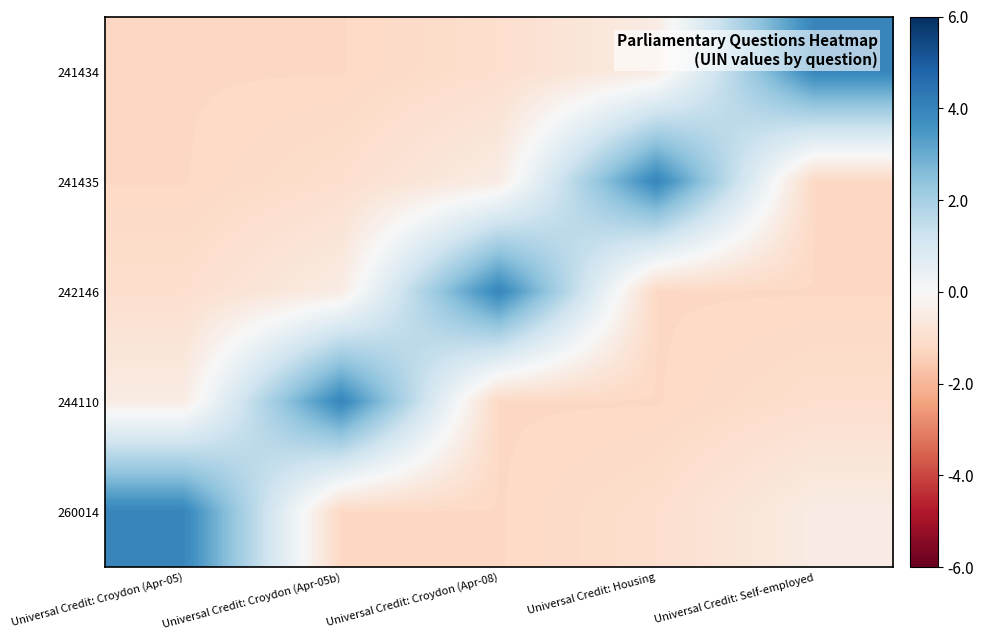

What is the minimum value shown in the chart?

-1.2